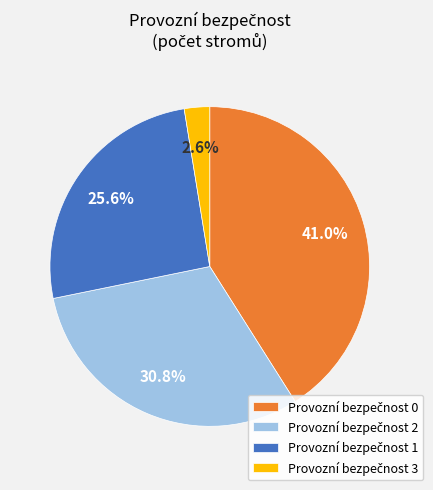

Is there a majority slice in this chart?

No